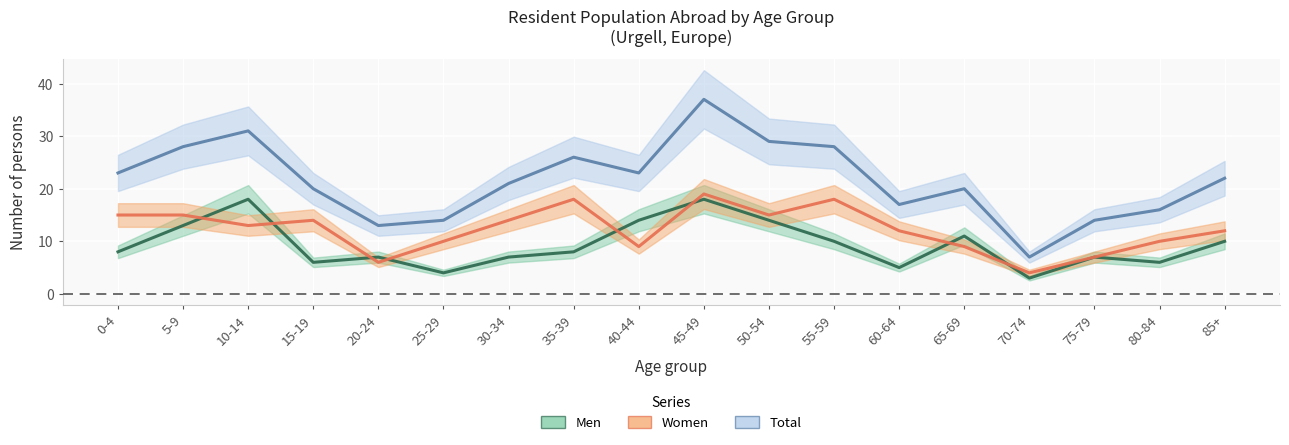

Is this an area chart (filled region under the line)?

No